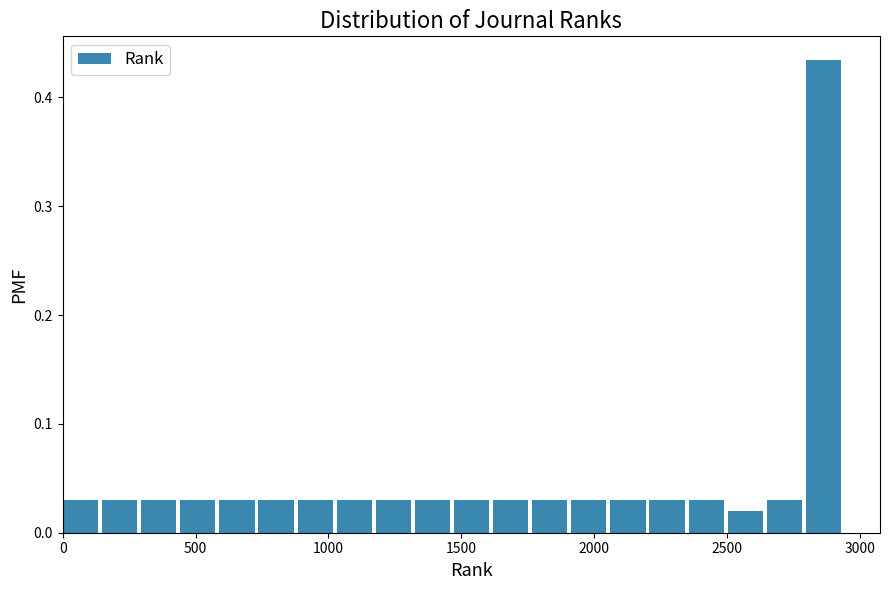

Around what value on the x-axis is the tallest bar? Give the approximate position of its centre, as read against the axis.

2850